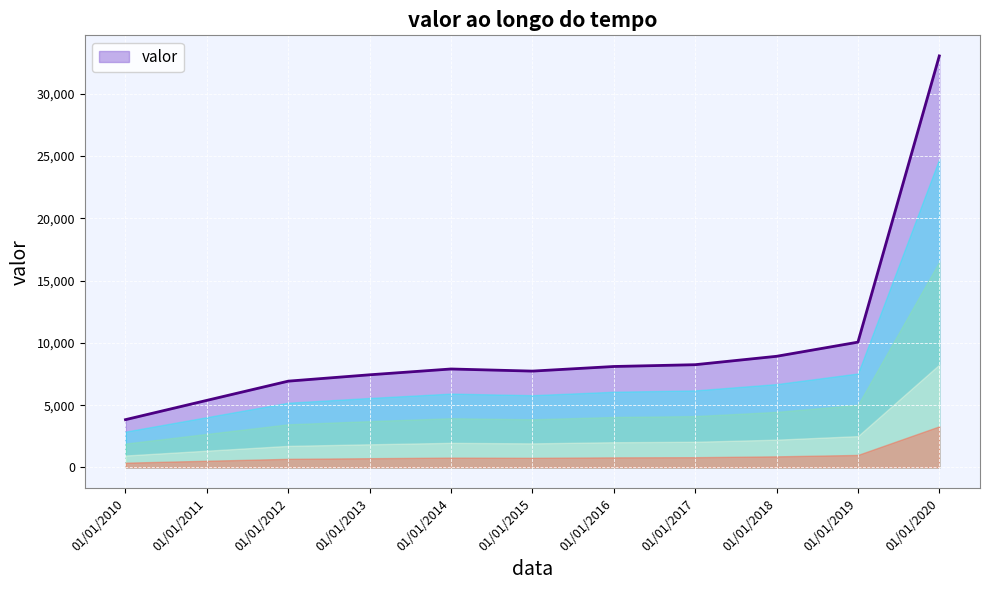

How many lines are shown in the chart?

1